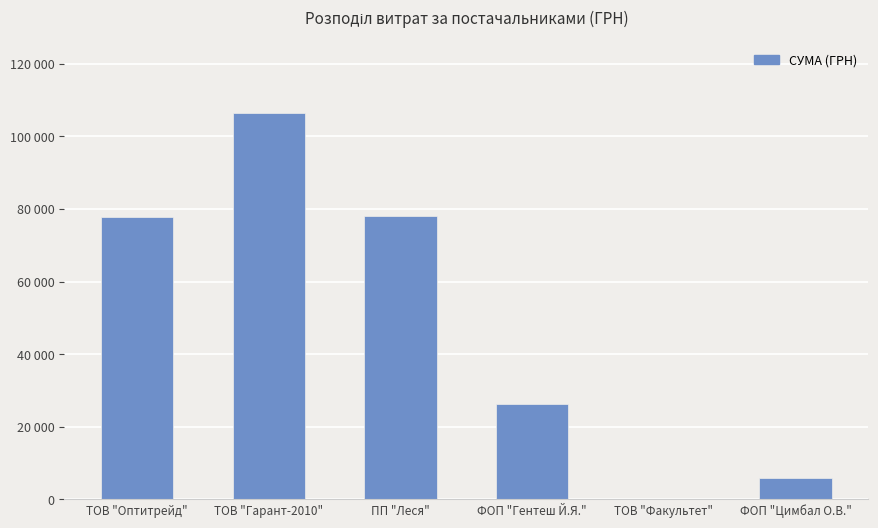

What is the label of the 4th bar from the left?

ФОП "Гентеш Й.Я."